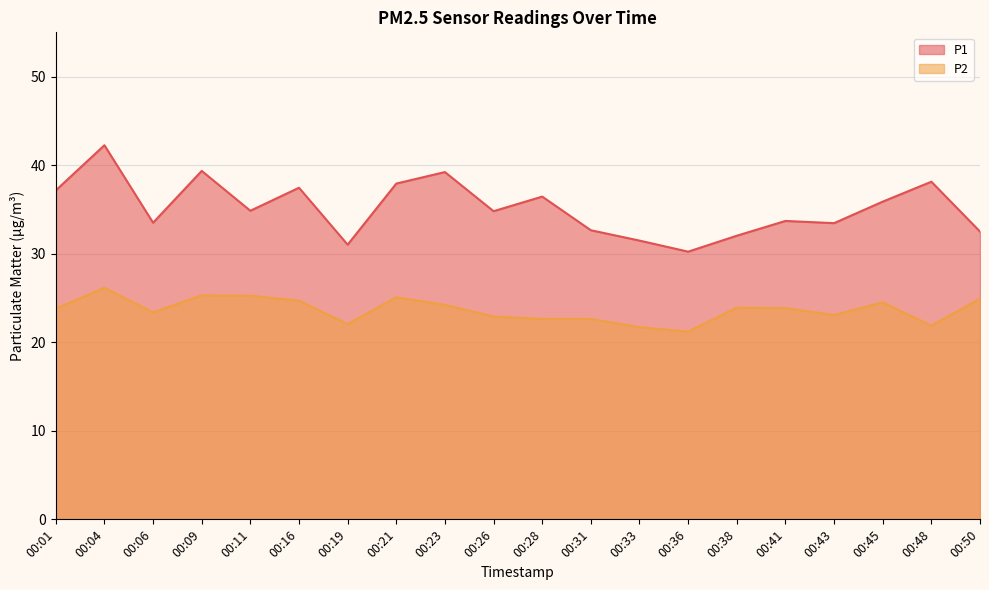

In P1, how many points are lower than both neighbors (excluding endpoints)?

6